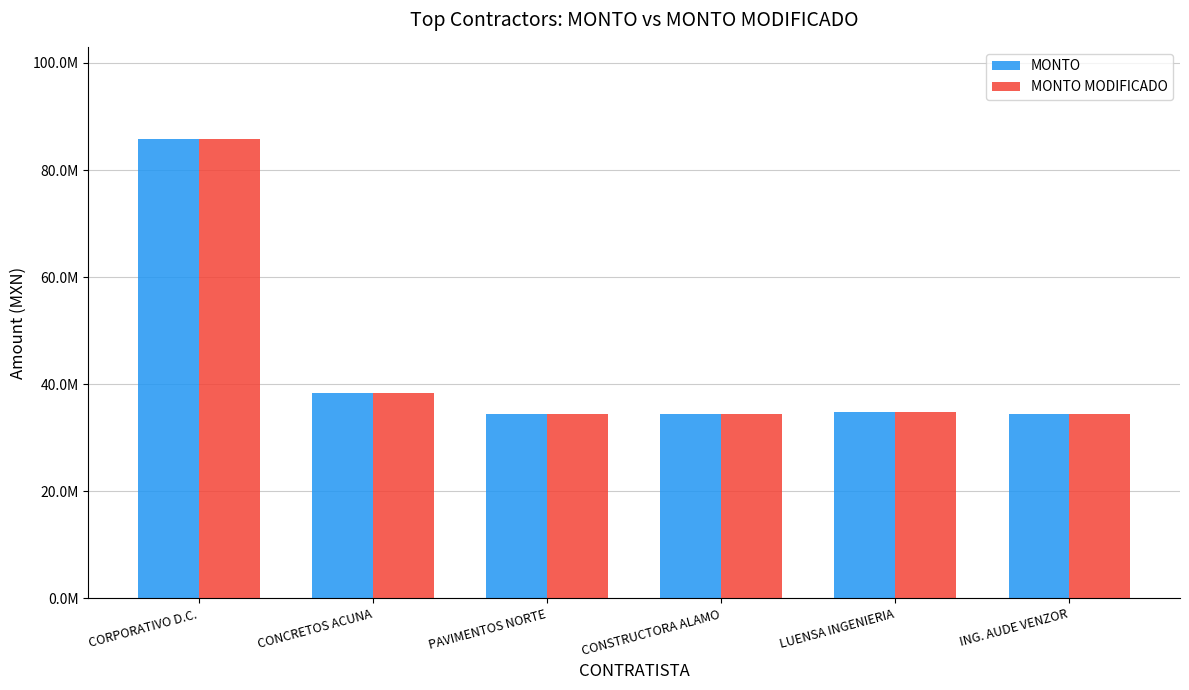

Does the chart contain stacked bars?

No